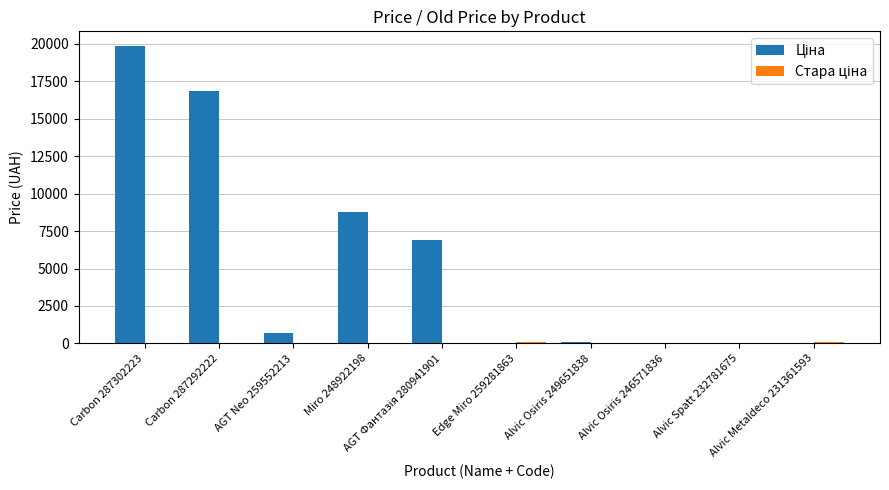

Are the bars horizontal?

No